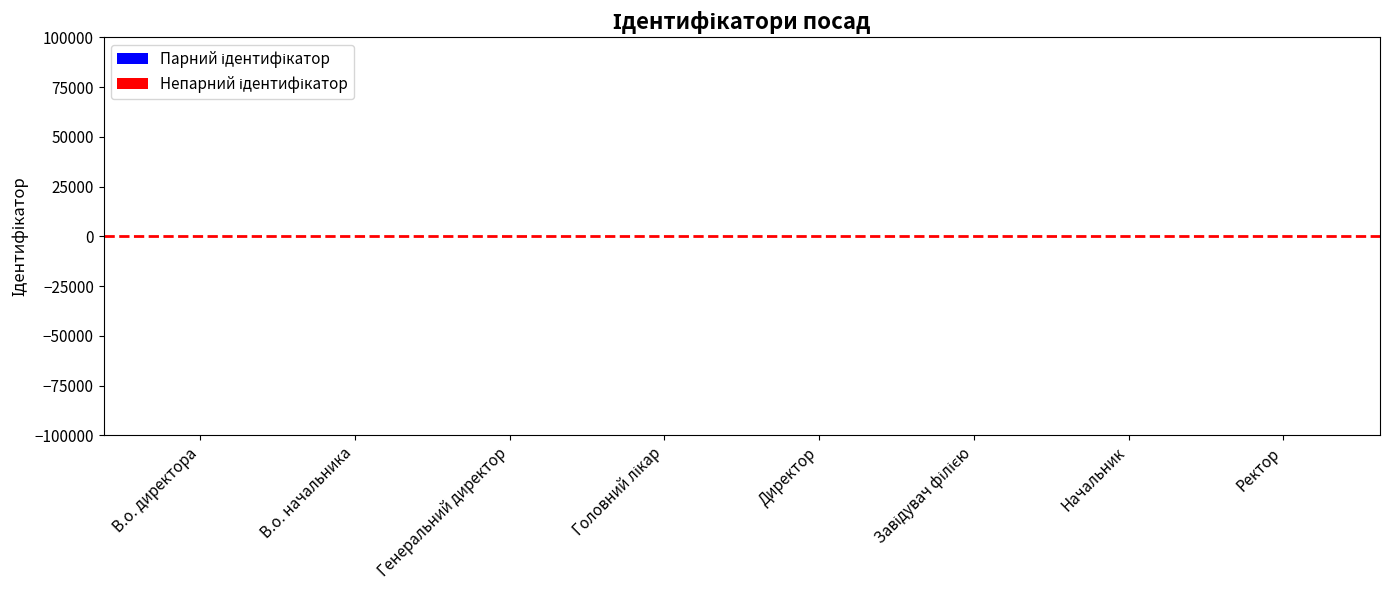

Does the chart contain stacked bars?

No